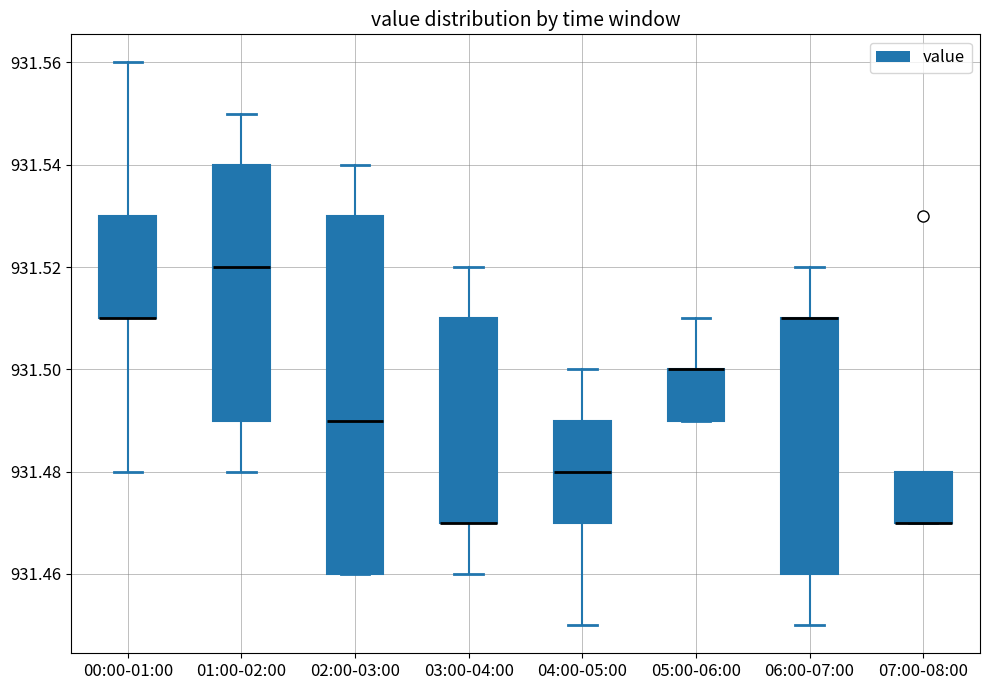

Where is the lower edge of the box for 01:00-02:00 on the y-axis? The values are not printed on the chart, so give them approximately, as read against the axis.

931.49